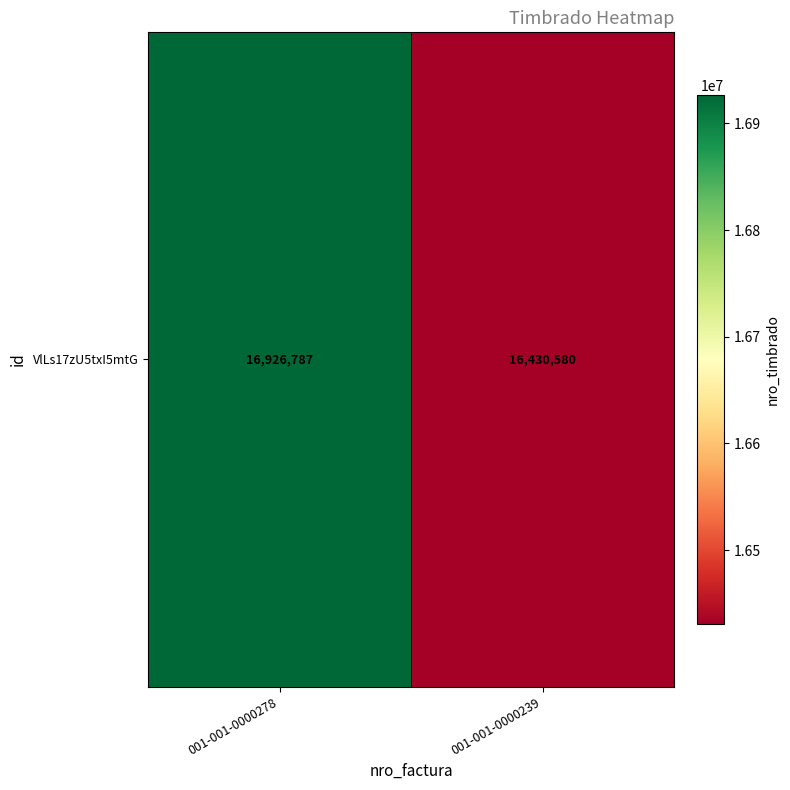

Reading left to right, what are all the values shown in this chart?

16926787	16430580